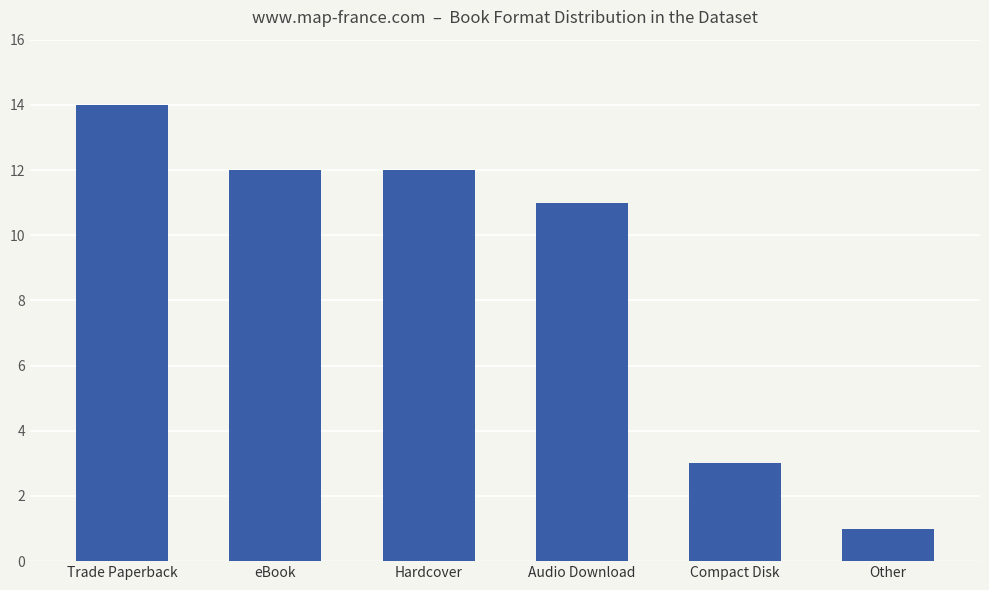

What is the change in value from Trade Paperback to Audio Download?

-3